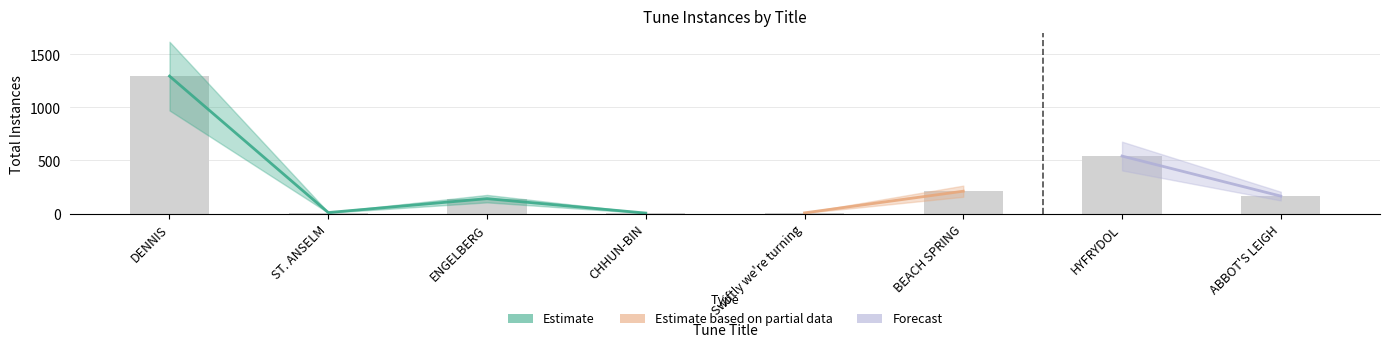

The chart shows a value of 140 at ENGELBERG. True or false?

True